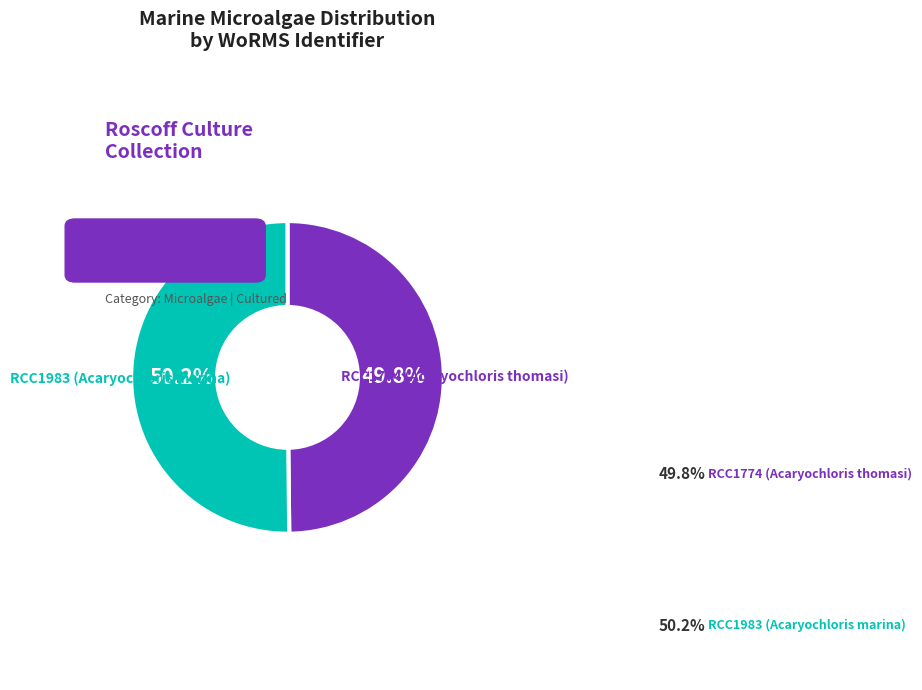

Does any single category account for the majority?

Yes